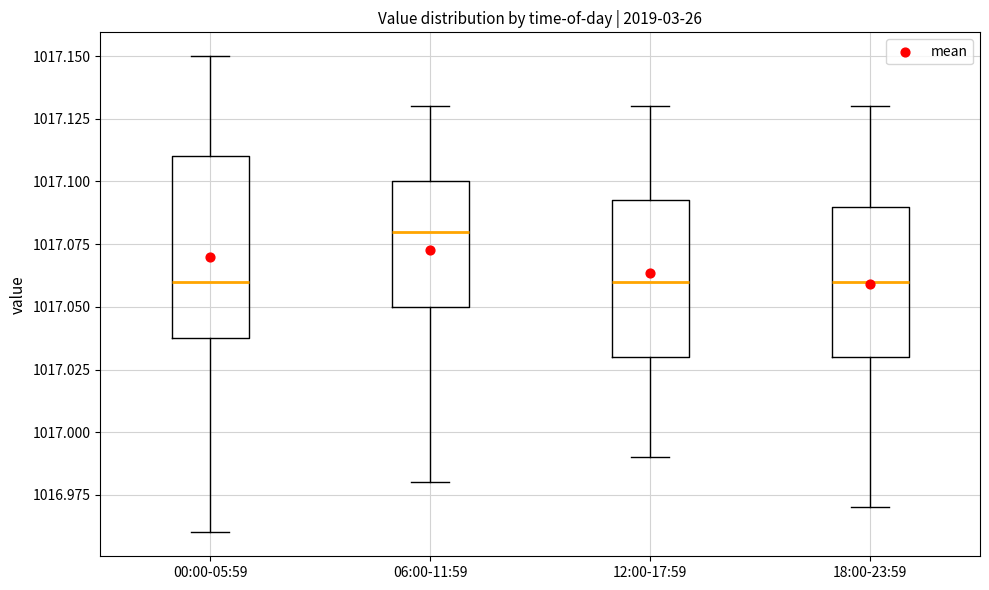

Reading left to right, transcribe this box plot: for each box, give where its median line is, the range the box spans, and where its two whiskers end, as read against the y-axis. The values are not printed on the chart, so give them approximately, as read against the axis.

00:00-05:59: median 1017.060, box 1017.040 to 1017.110, whiskers 1016.960 to 1017.150
06:00-11:59: median 1017.080, box 1017.050 to 1017.100, whiskers 1016.980 to 1017.130
12:00-17:59: median 1017.060, box 1017.030 to 1017.095, whiskers 1016.990 to 1017.130
18:00-23:59: median 1017.060, box 1017.030 to 1017.090, whiskers 1016.970 to 1017.130